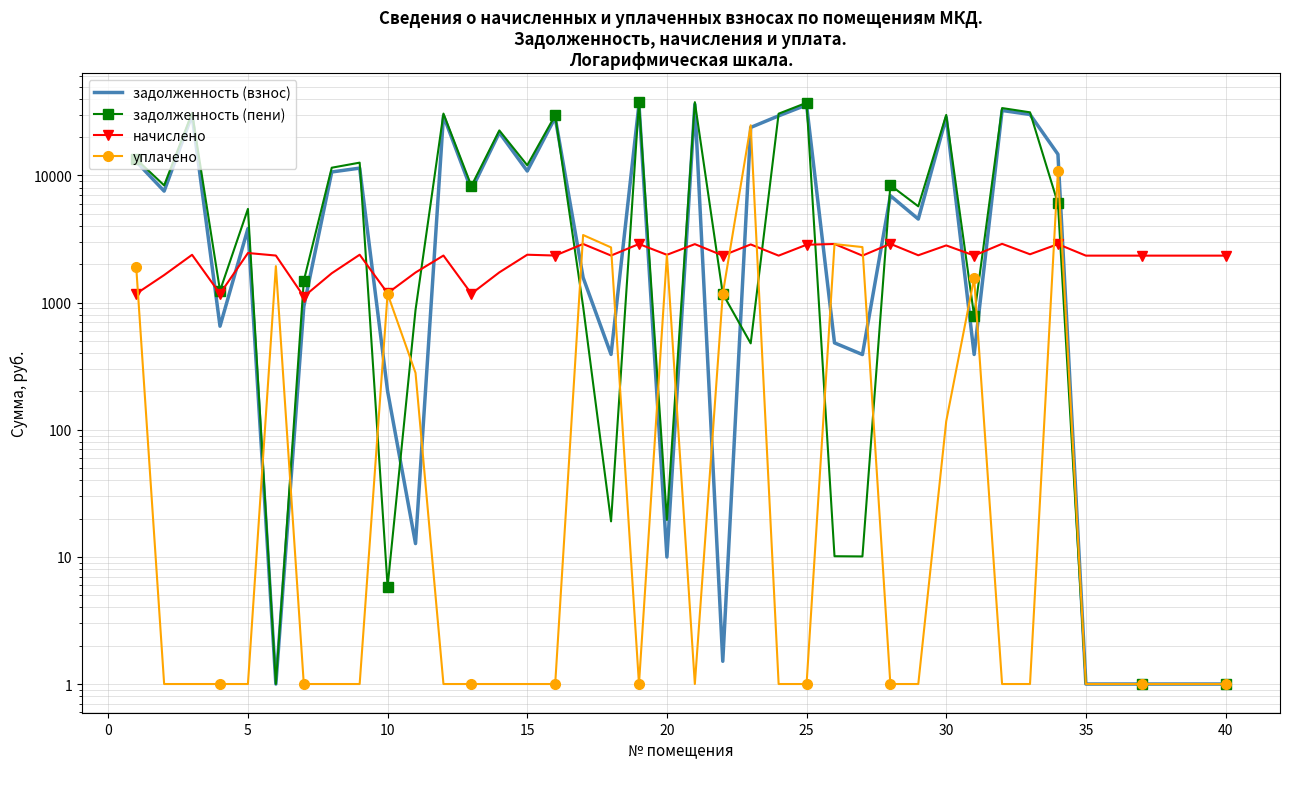

Is the value of задолженность (взнос) at 15 greater than the value of задолженность (пени) at 35?

No